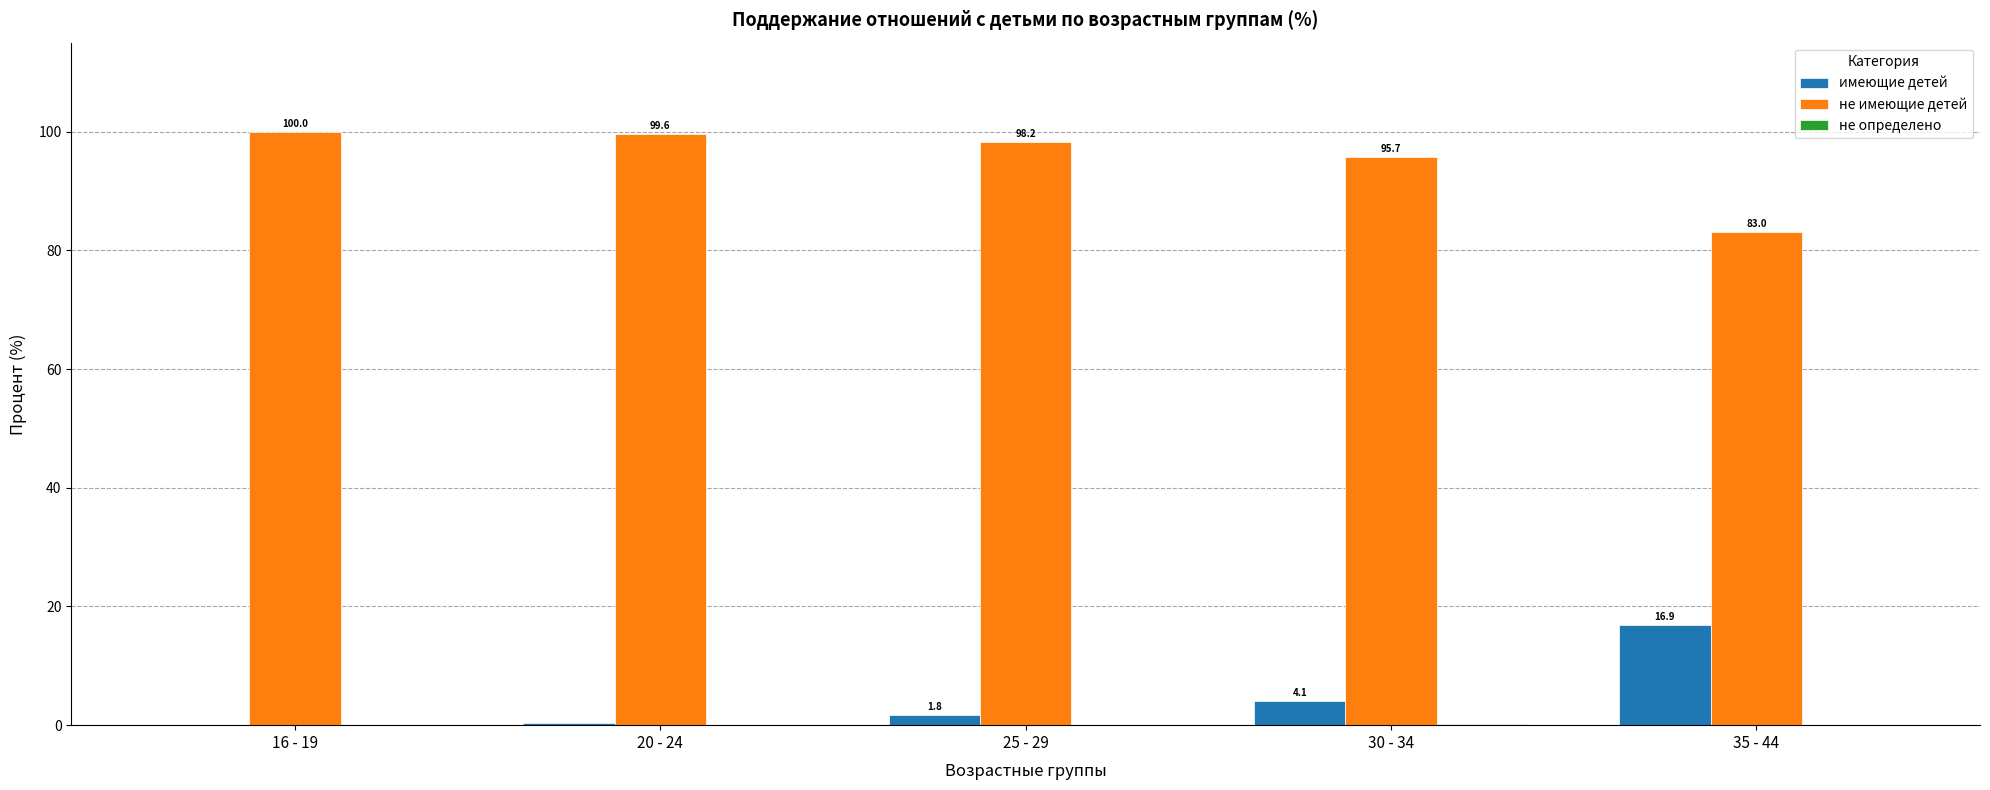

At which label does имеющие детей first exceed 1?

25 - 29